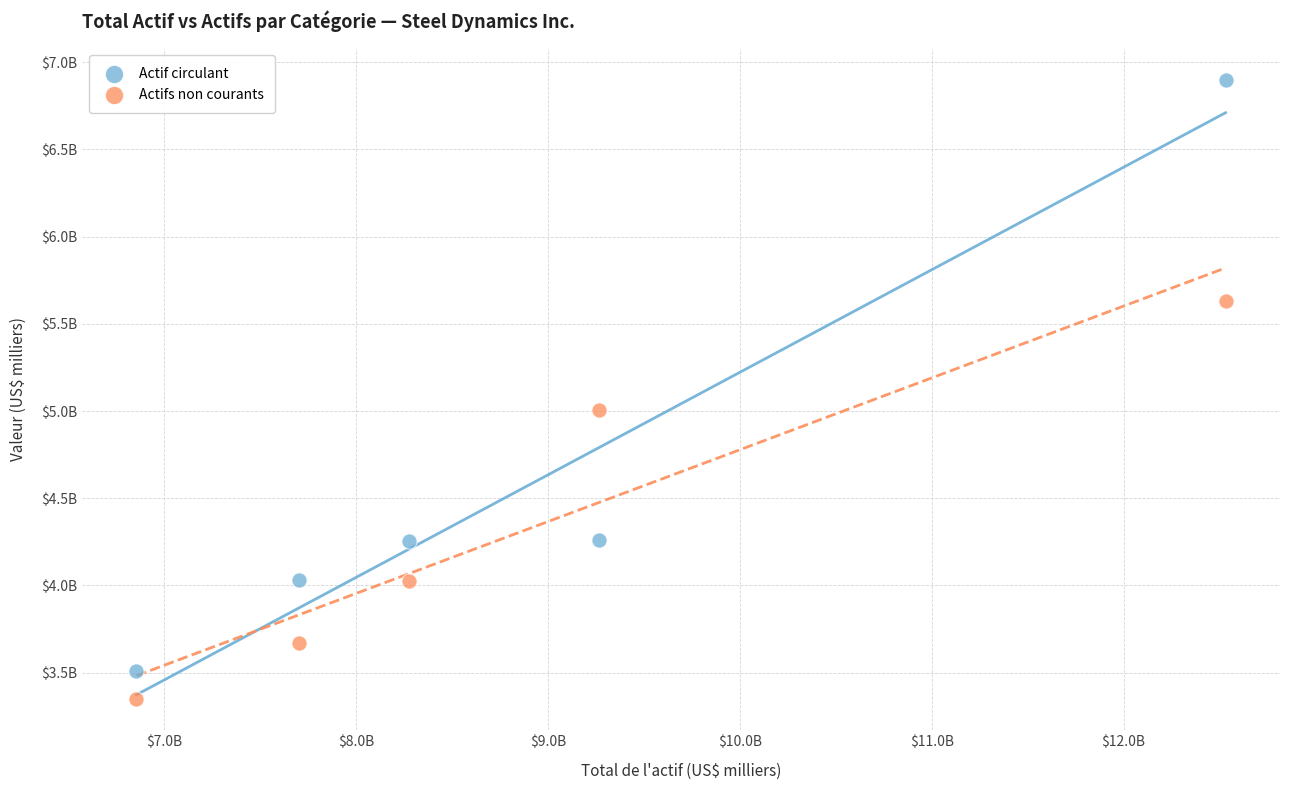

Which series reaches the minimum Y coordinate?

Actifs non courants